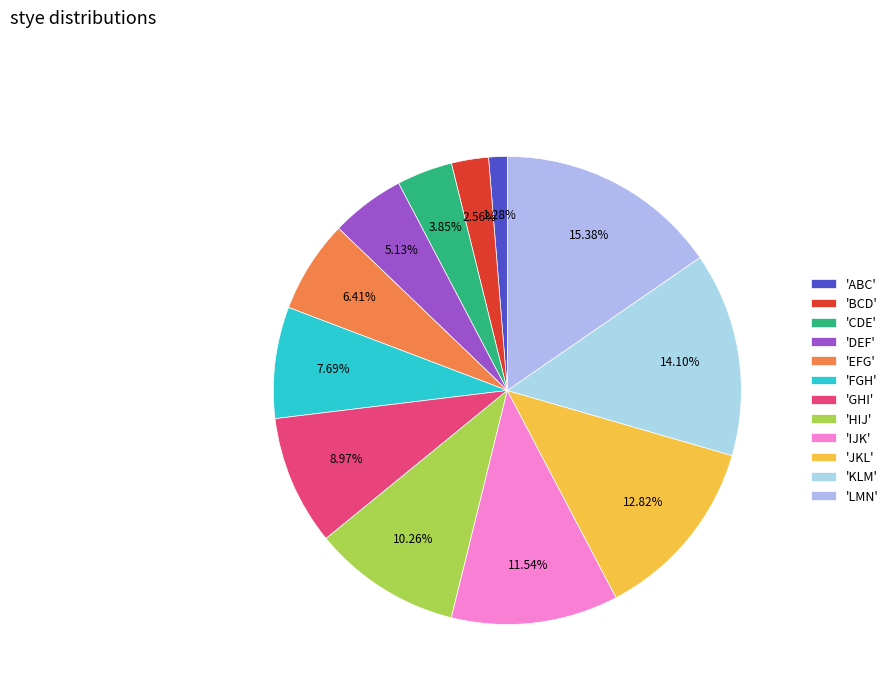

Count the number of slices in the pie.

12